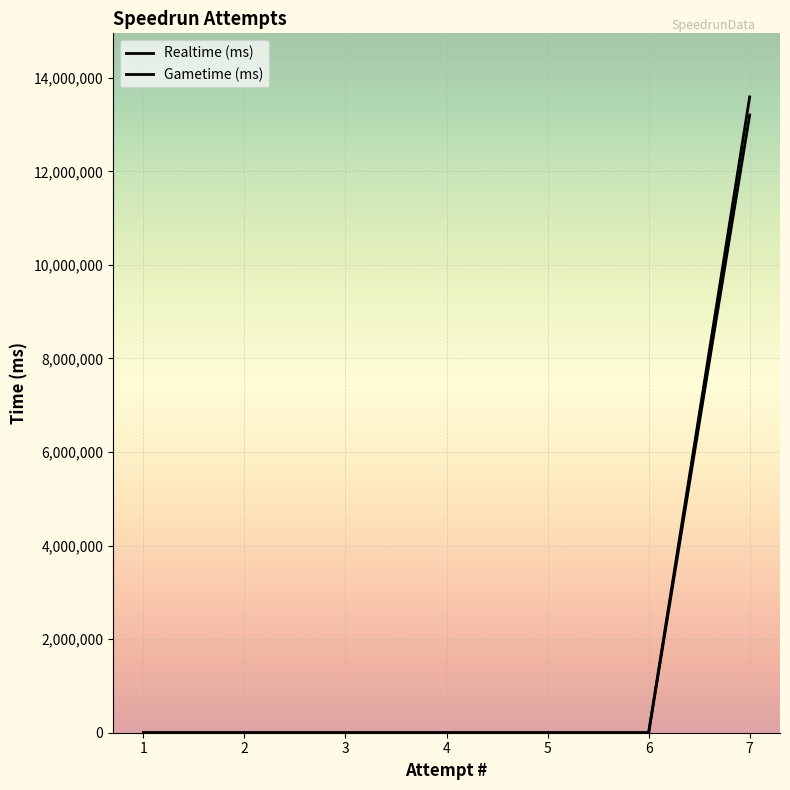

Which series has the widest spread of values?

Realtime (ms)